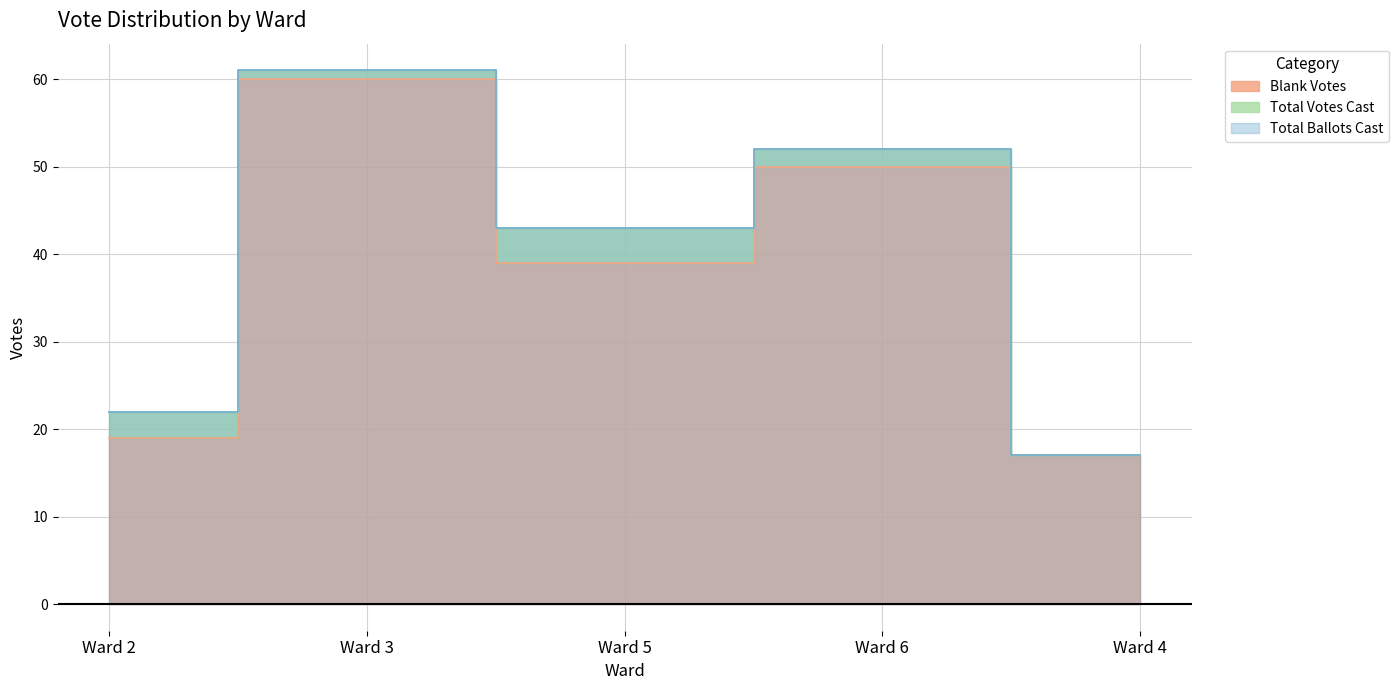

What position from the right is Ward 3?

4